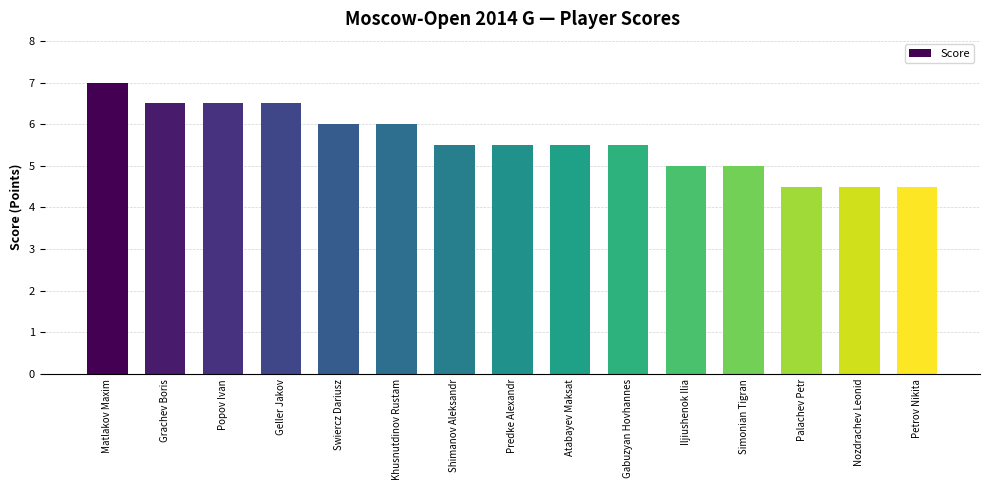

The chart shows a value of 7.4 at Gabuzyan Hovhannes. True or false?

False